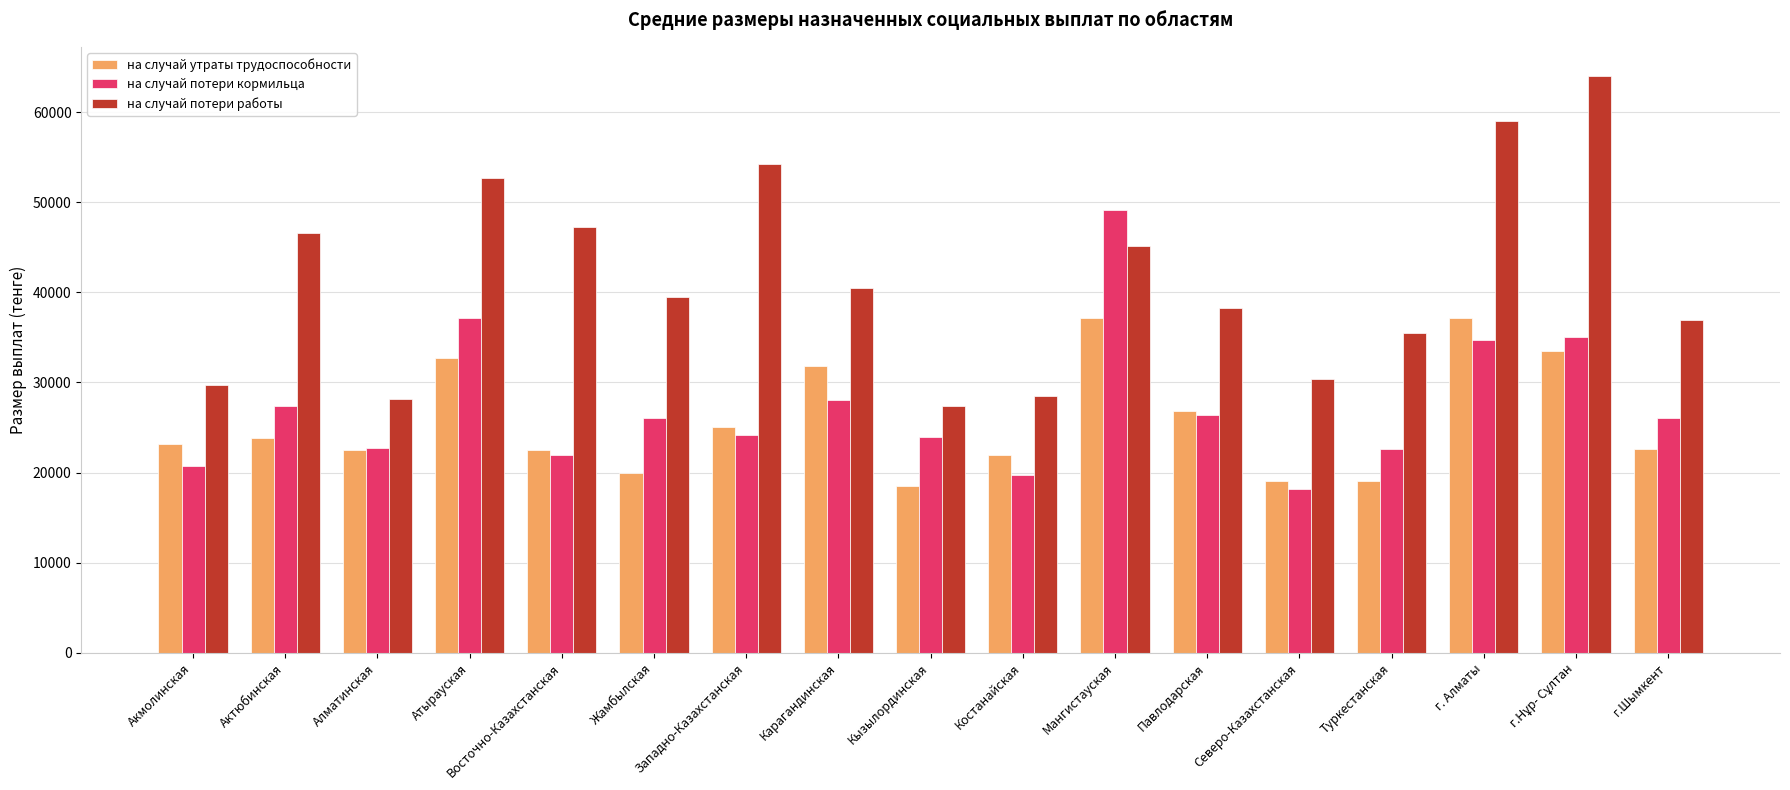

How many groups of bars are there?

17